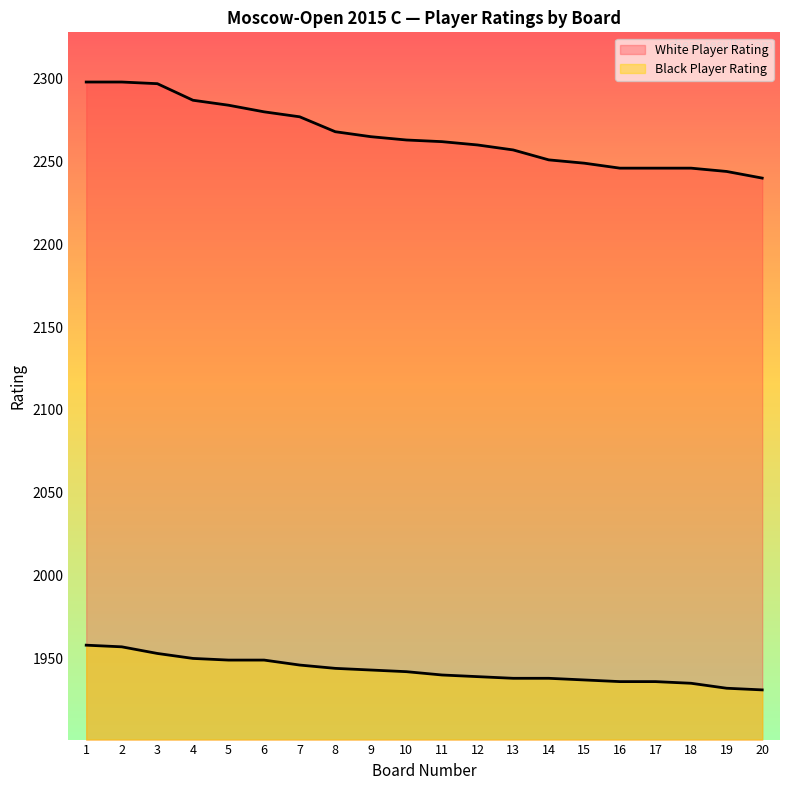

Which series has the largest range (max minus min)?

White Player Rating